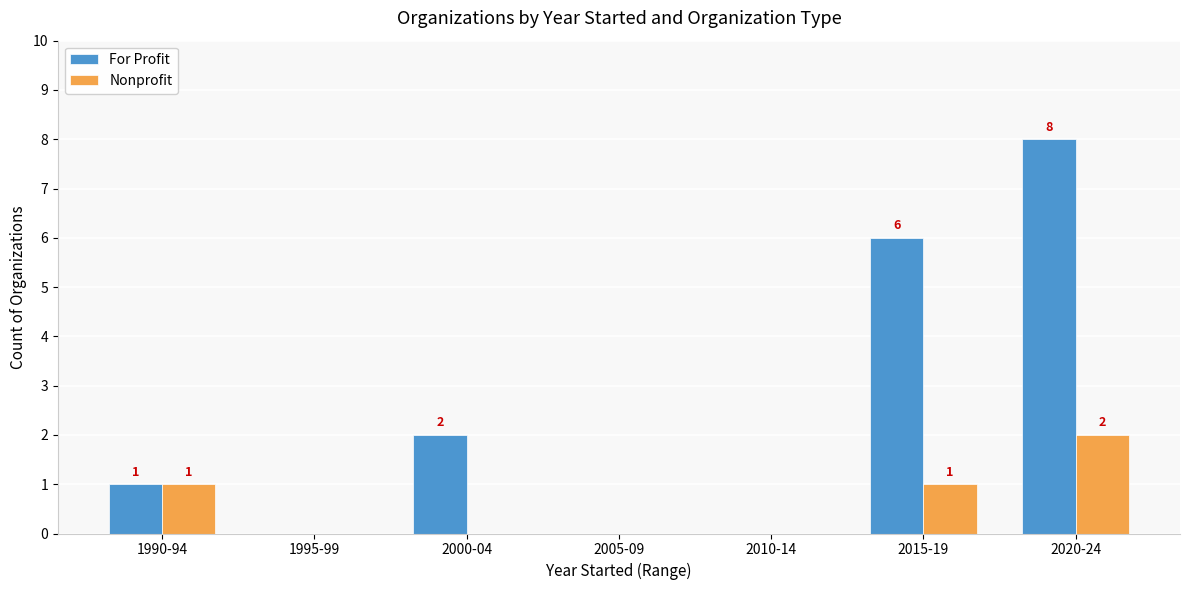

How many series are shown in this chart?

2